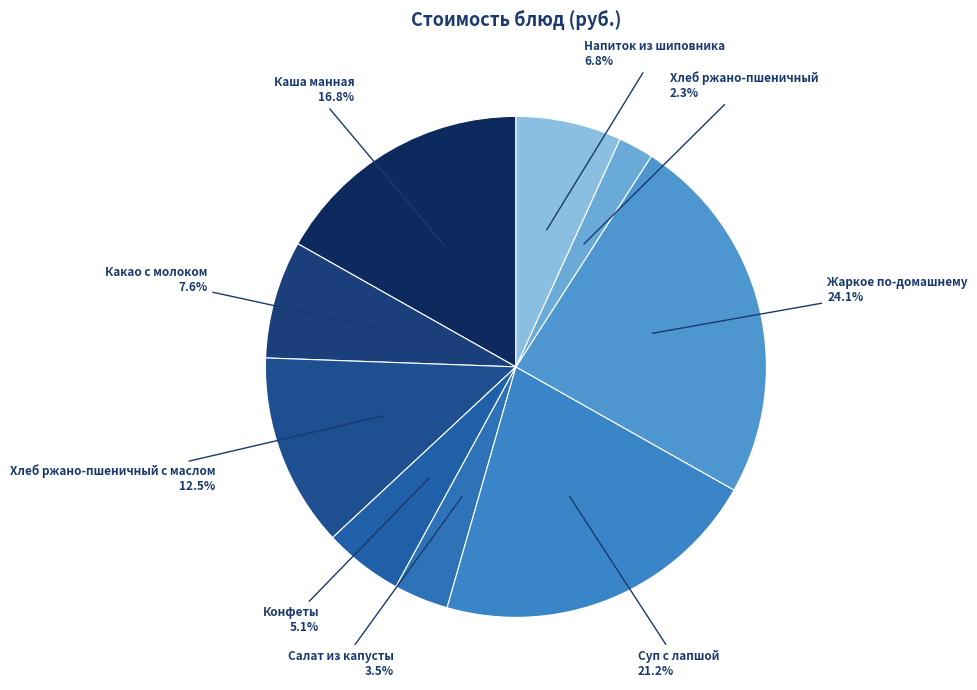

True or false: Конфеты accounts for 17% of the total.

False